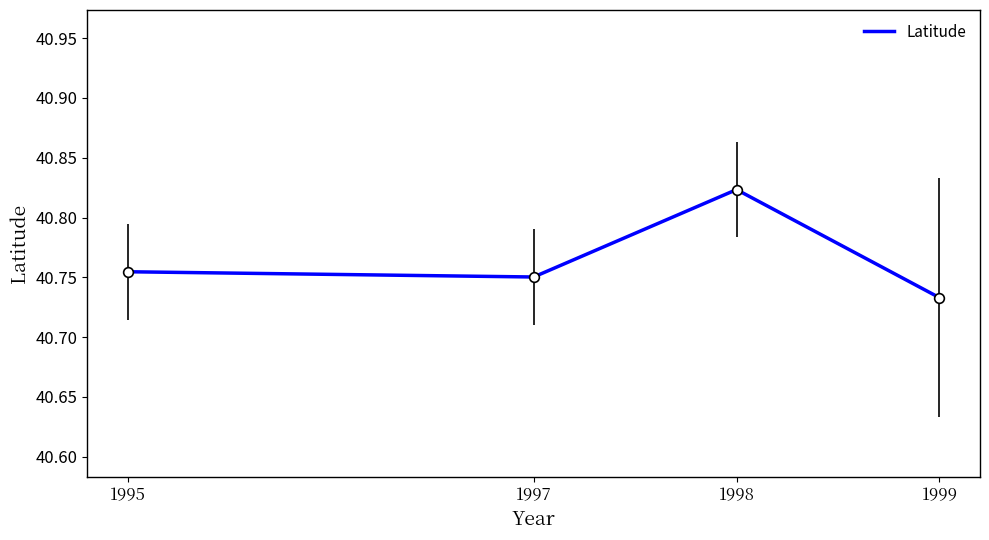

True or false: there are more than 0 points higher than both neighbors.

True